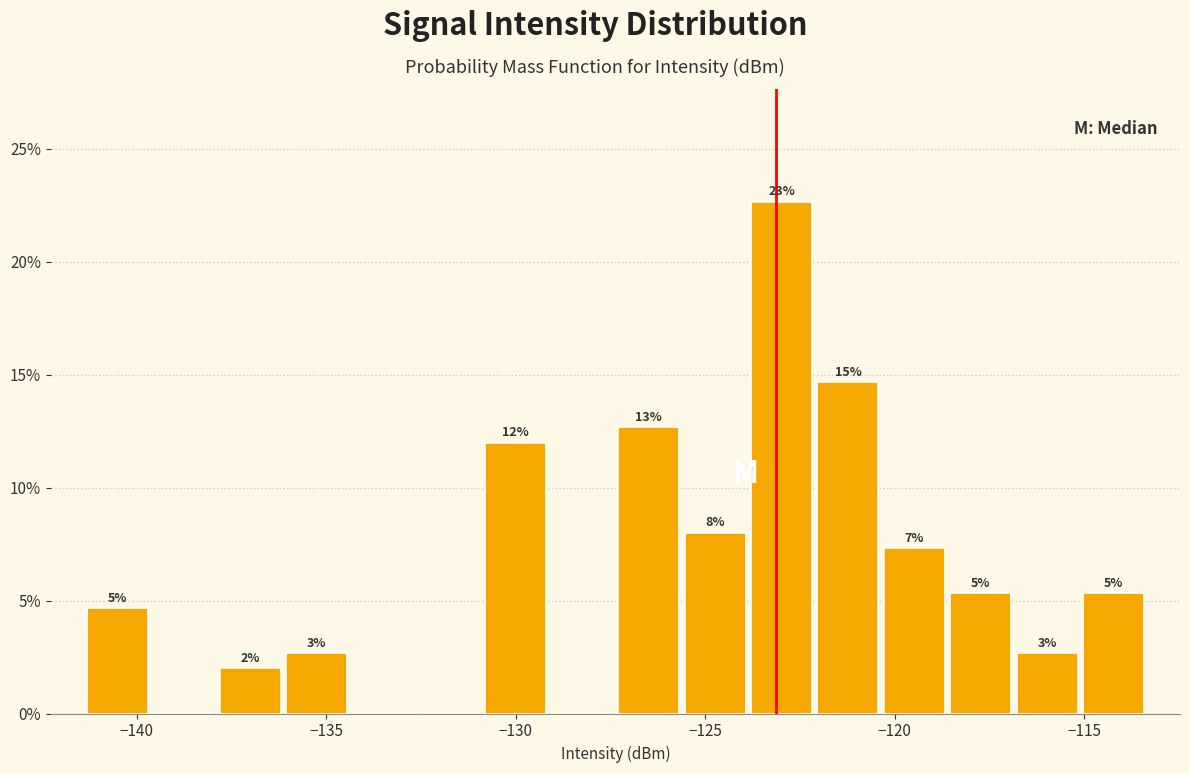

Read against the x-axis, roughly where is the centre of the tallest bar?

-123.0